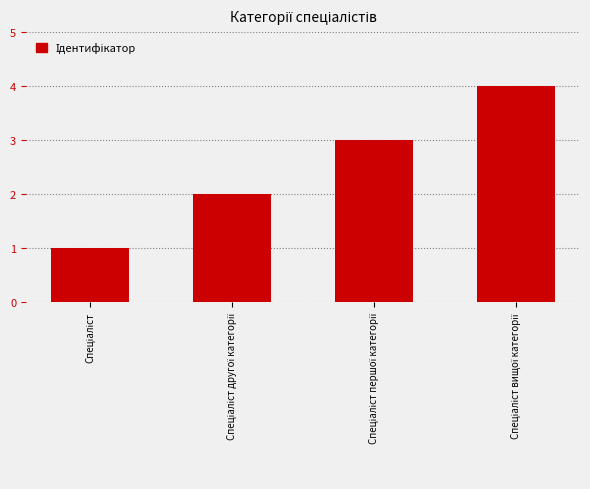

What is the value of the 2nd bar from the left?

2